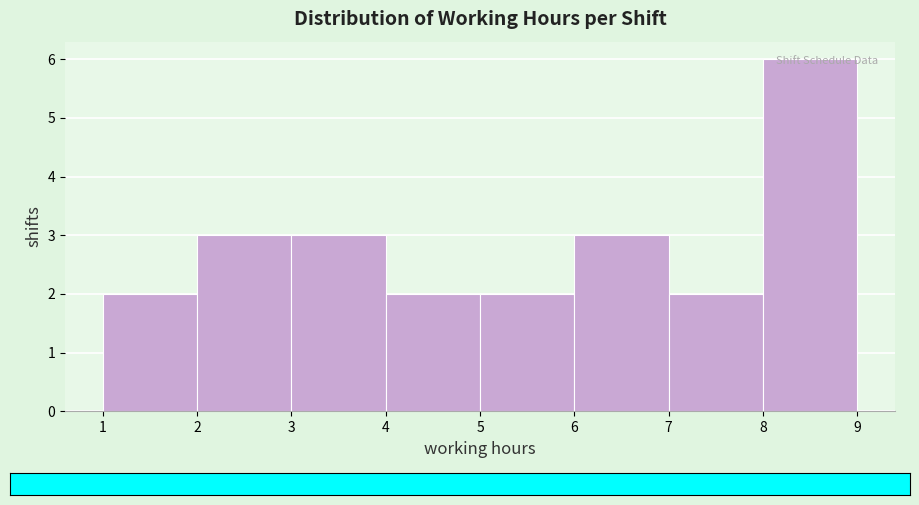

Which range on the x-axis has the tallest bar?

8 to 9